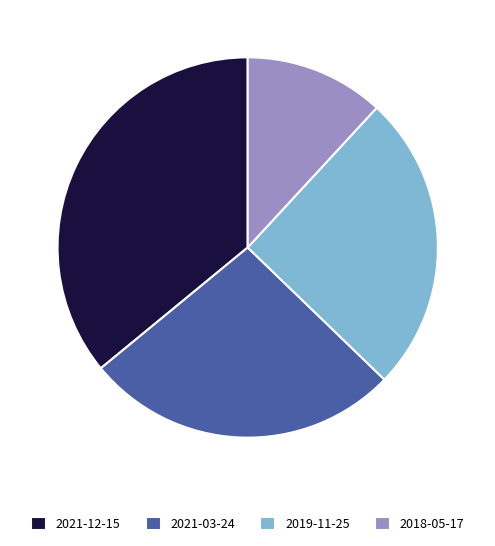

The 2021-12-15 slice represents 29% of the pie. True or false?

False